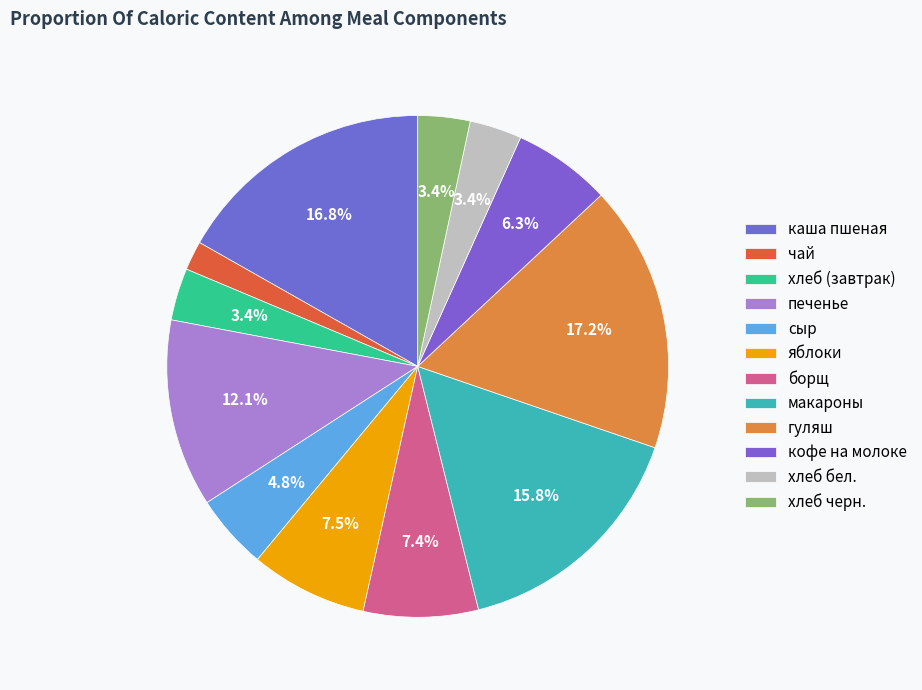

To the nearest percent, what portion does хлеб черн. represent?

3%